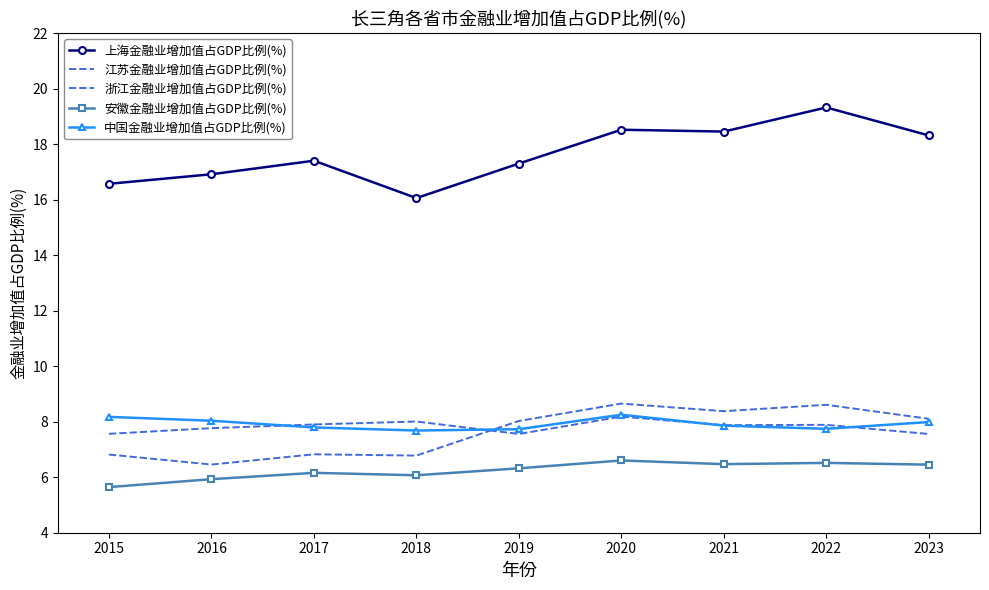

What is the sum of the 上海金融业增加值占GDP比例(%) values at 2020 and 2017?

35.9